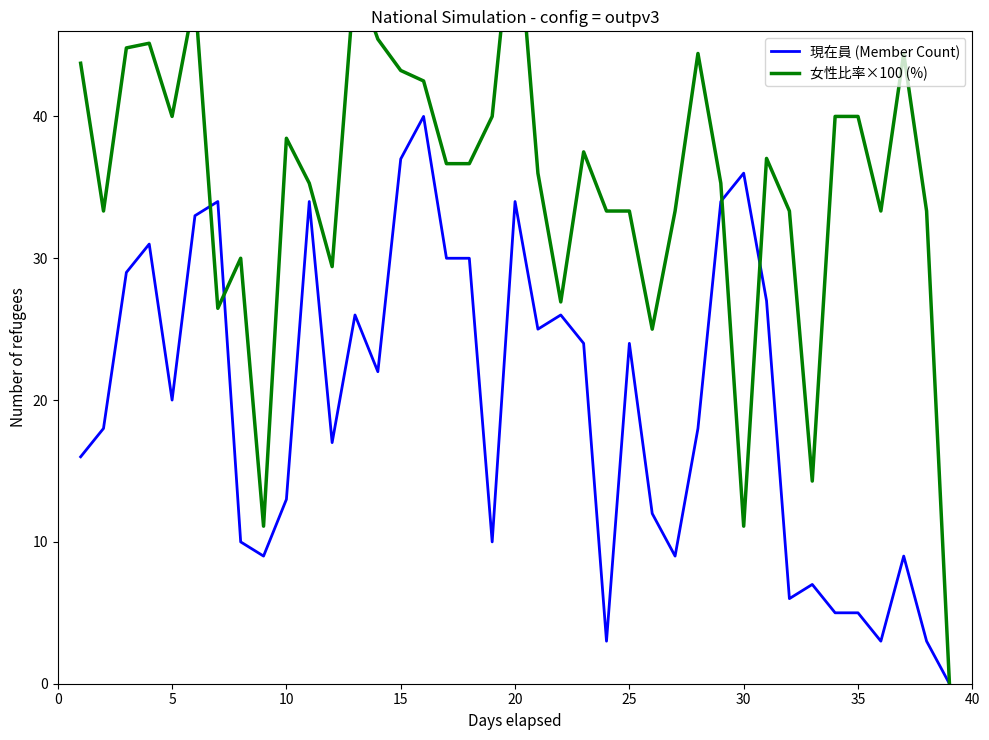

The 現在員 (Member Count) series shows 64 at 15. True or false?

False